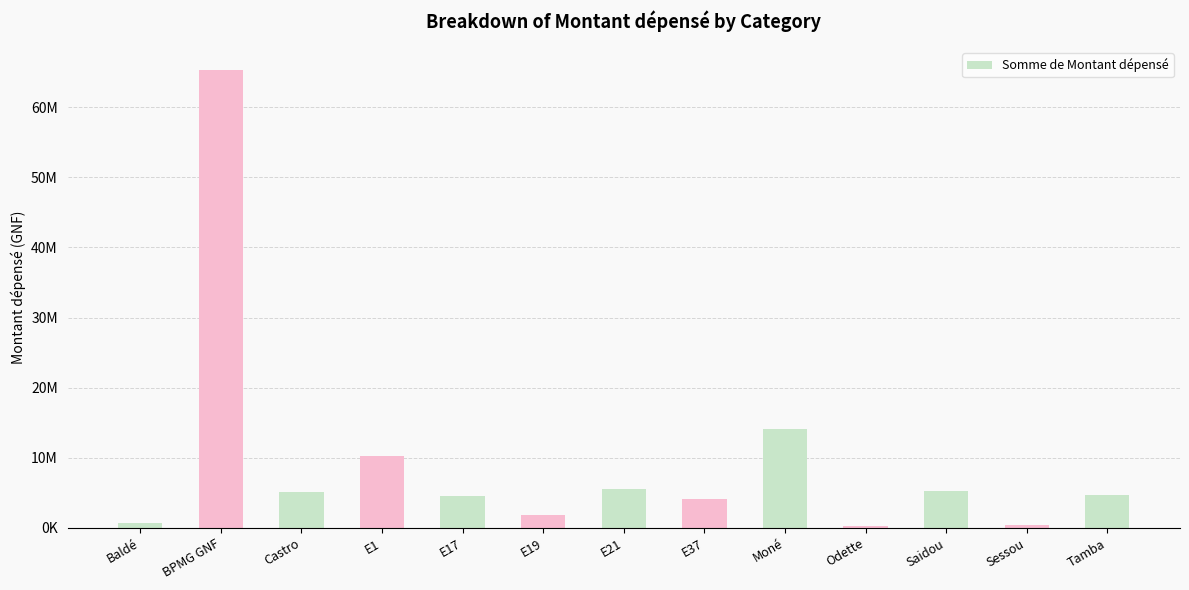

What is the smallest value displayed?

270000